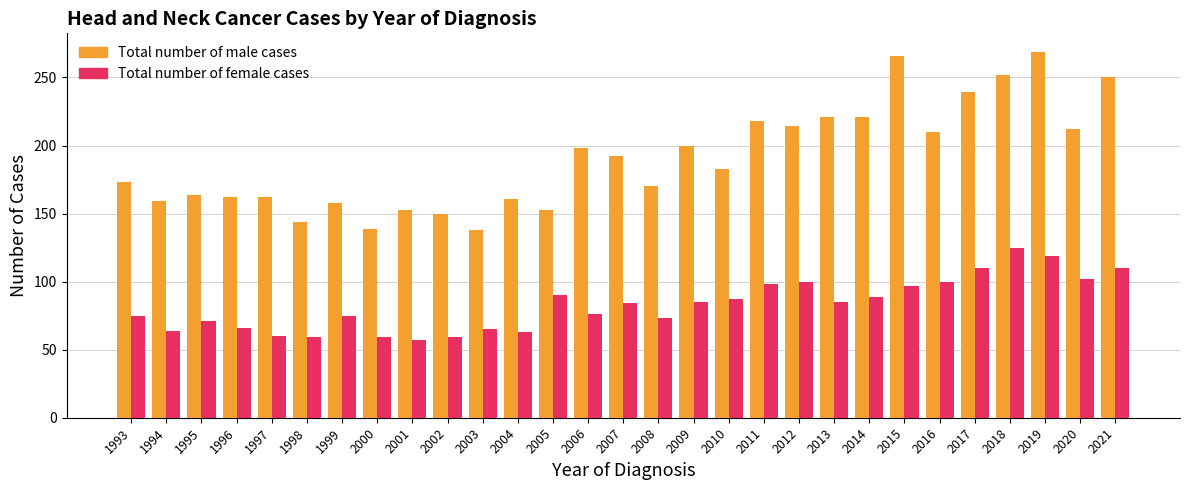

Which series has the largest range (max minus min)?

Total number of male cases